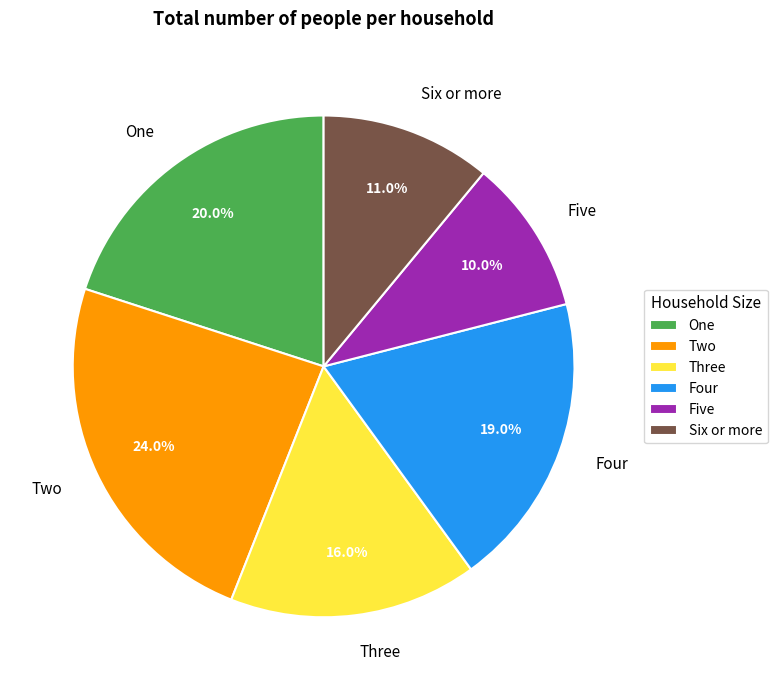

To the nearest percent, what is the difference between the largest and smallest slice percentages?

14%